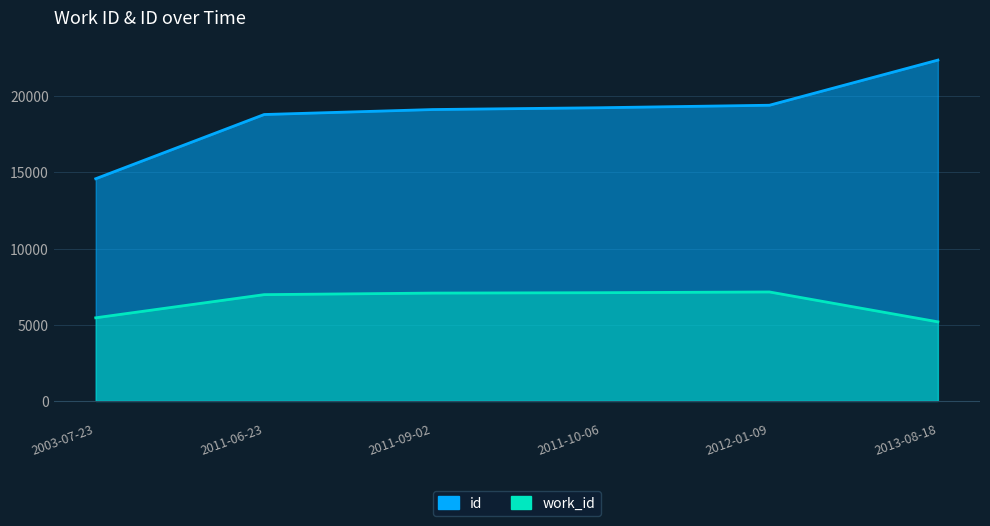

In work_id, how many points are higher than both neighbors (excluding endpoints)?

1